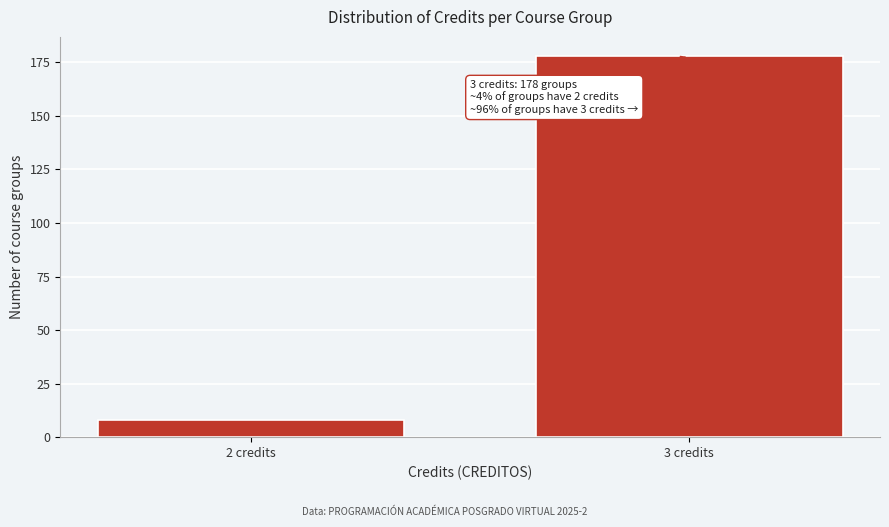

Reading left to right, list all the values displayed in this chart.

2 credits=8	3 credits=178